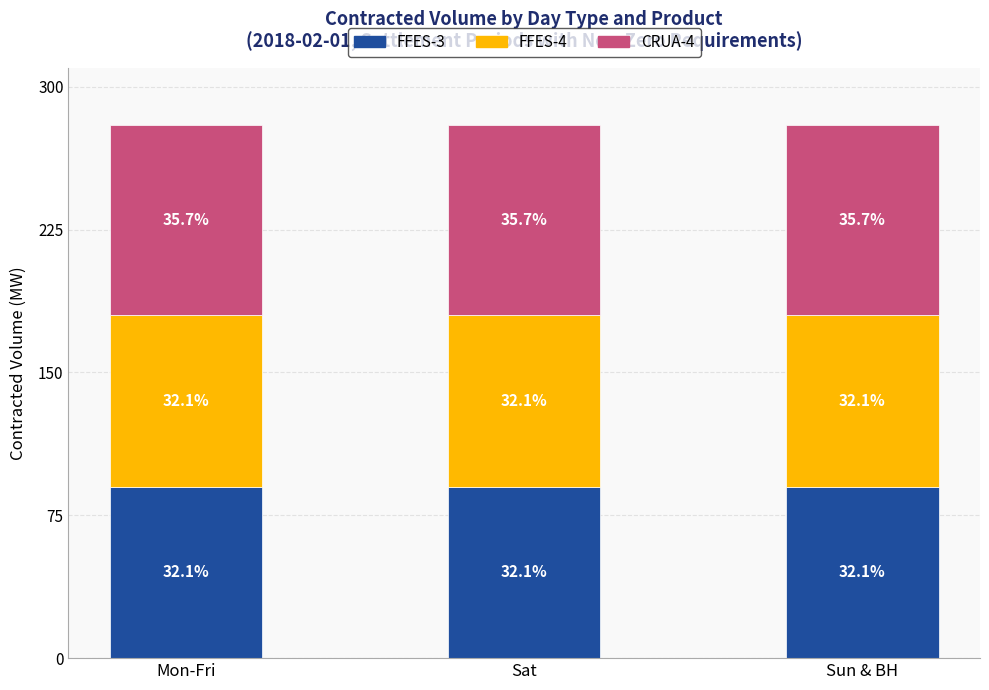

How many bars are there in total?

3